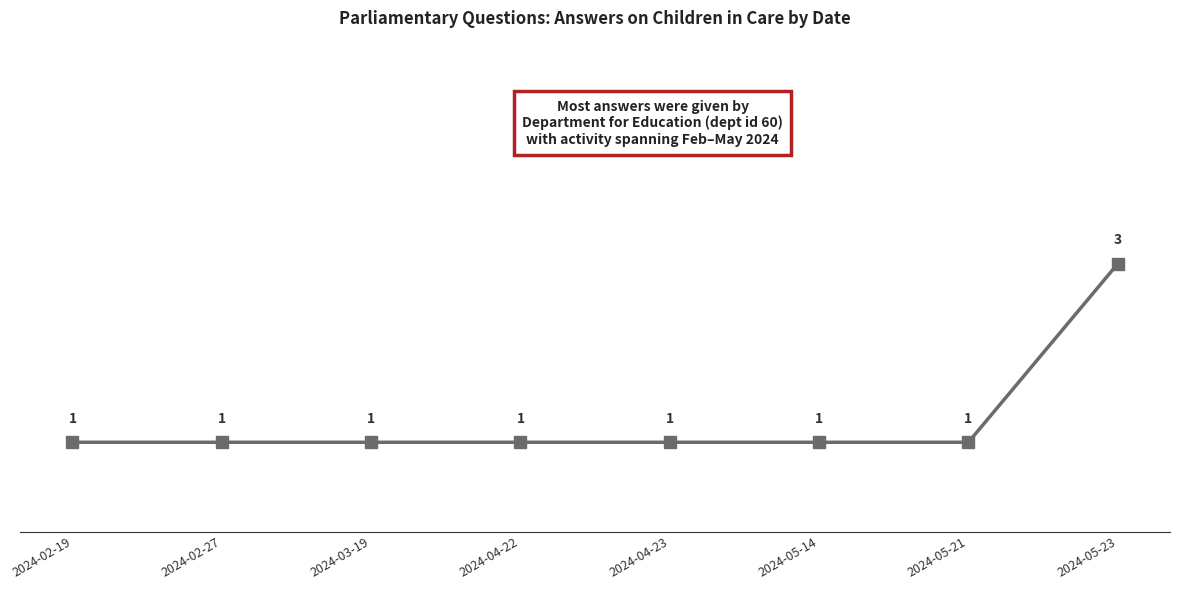

How many values are between 1 and 2?

7